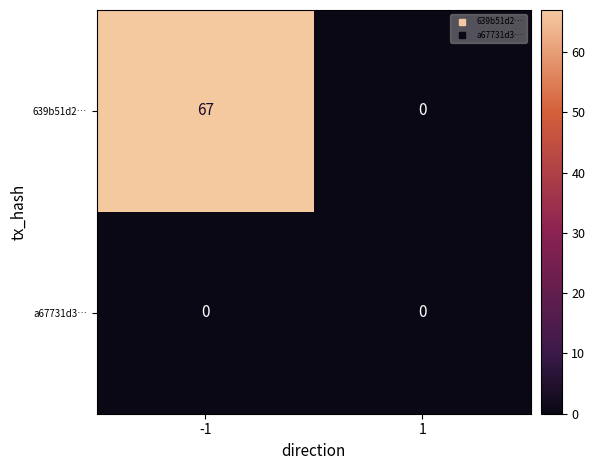

Which series has the widest spread of values?

639b51d2…